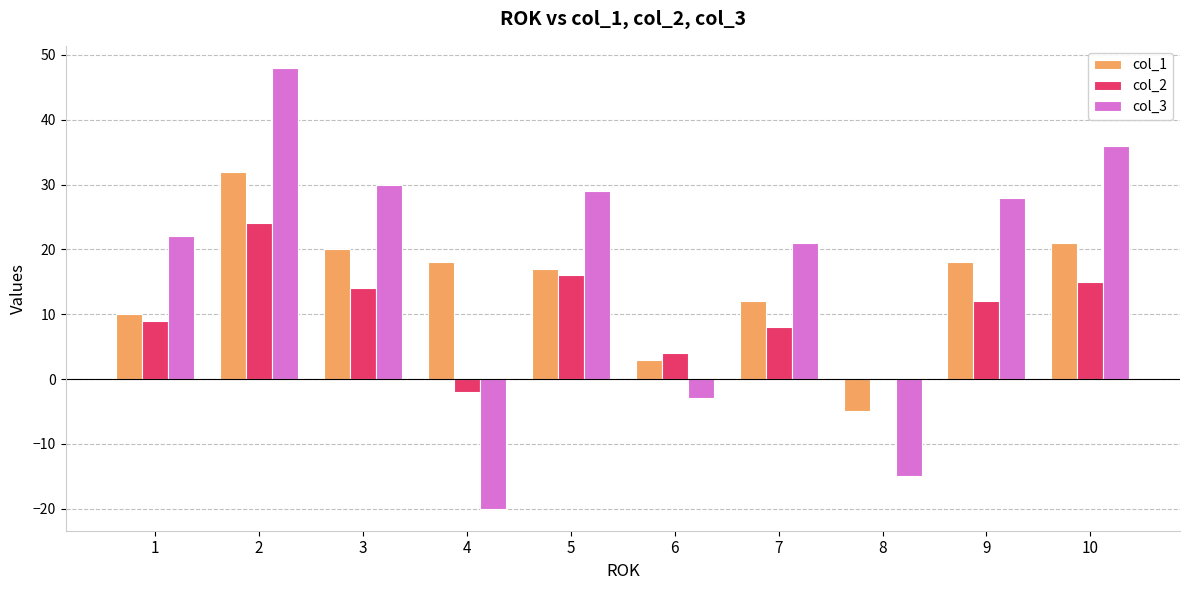

What are all the series names shown in the legend?

col_1, col_2, col_3